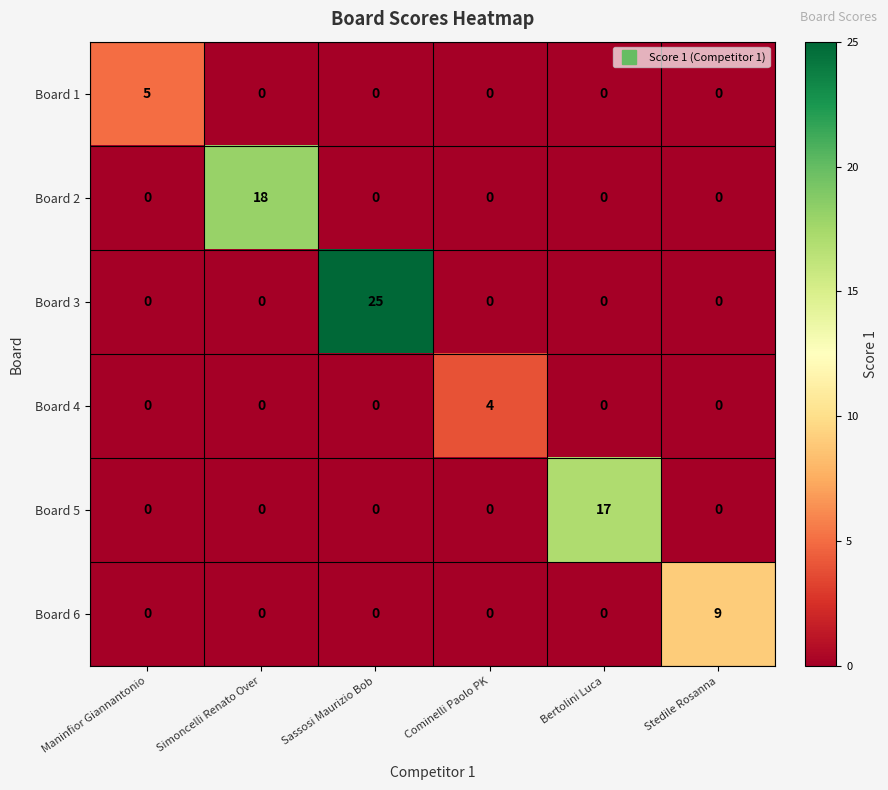

Between Sassosi Maurizio Bob and Bertolini Luca, which series saw the biggest shift?

Board 3